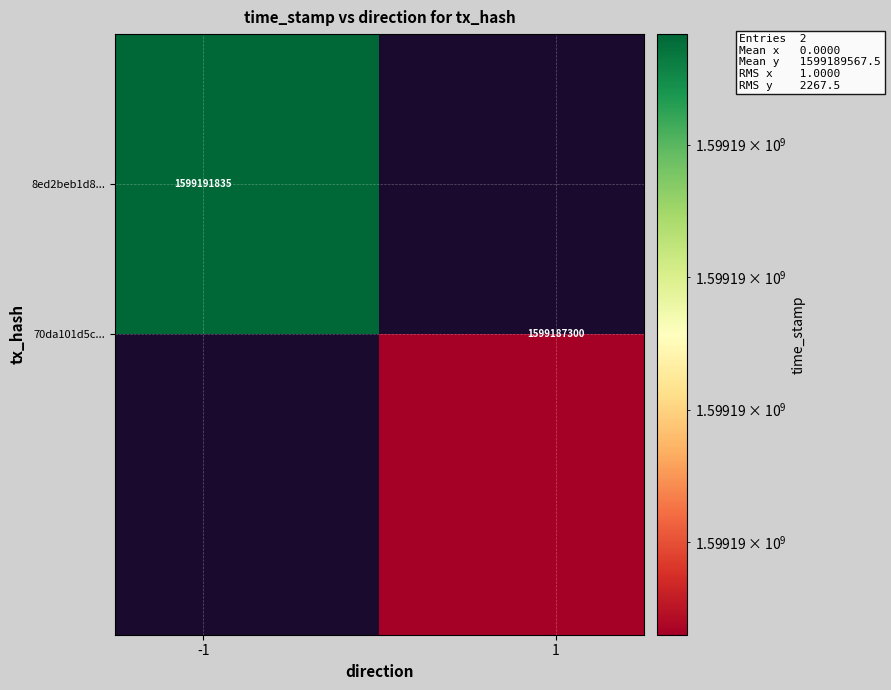

Which has a higher value, 1 or -1?

-1